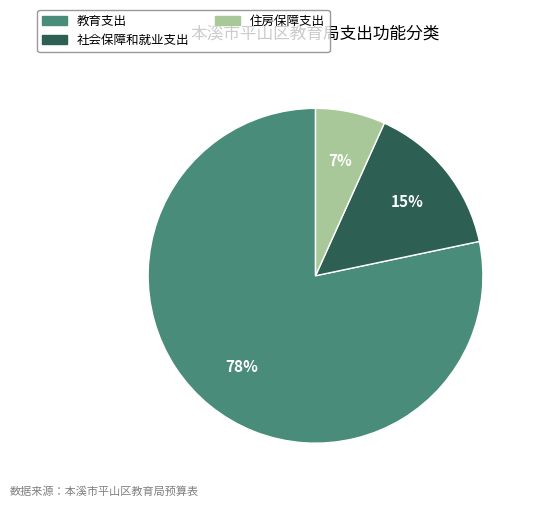

Which category has the biggest portion of the pie?

教育支出